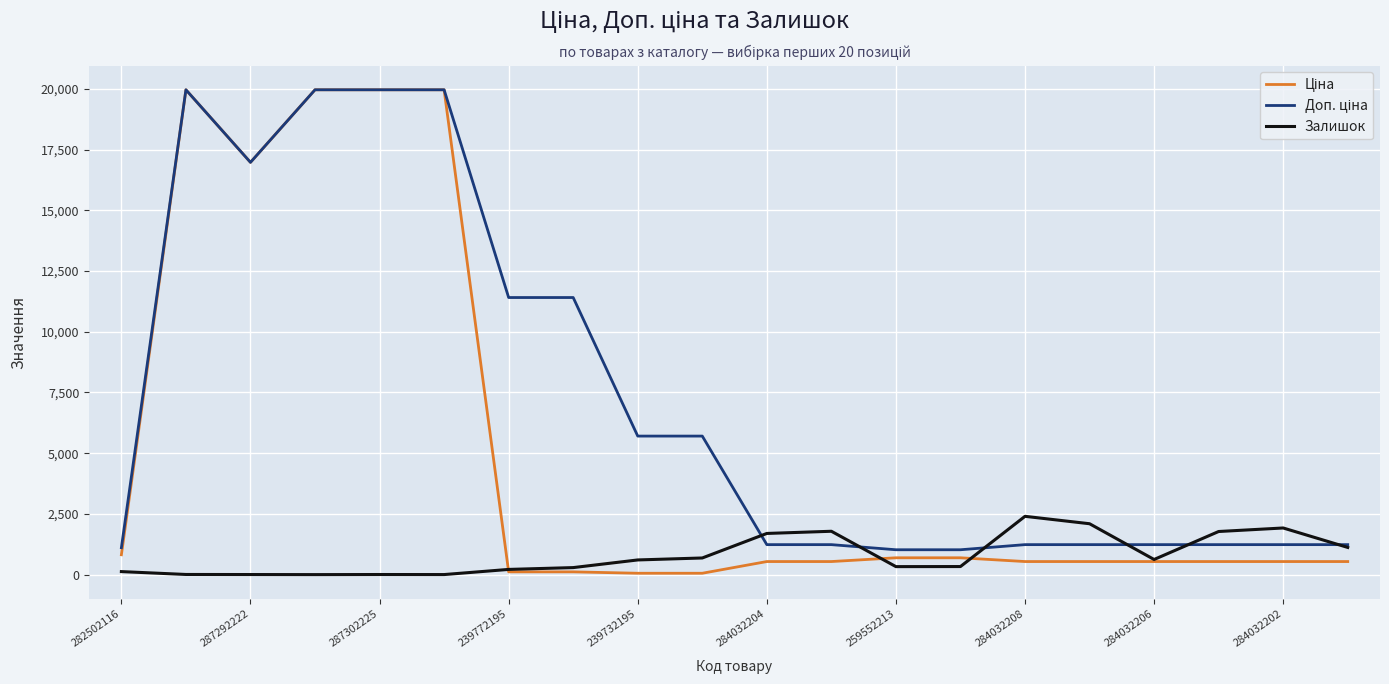

What is the difference between the highest and lowest values at 284032206?

696.4